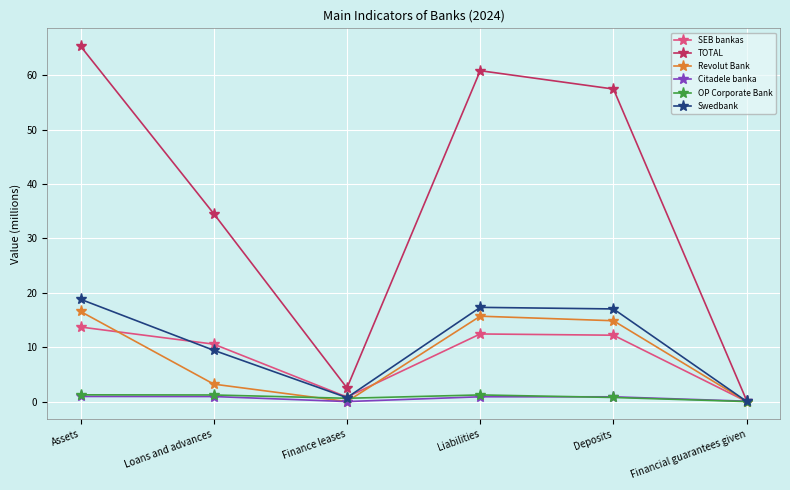

At which category is the sum across all series the highest?

Assets